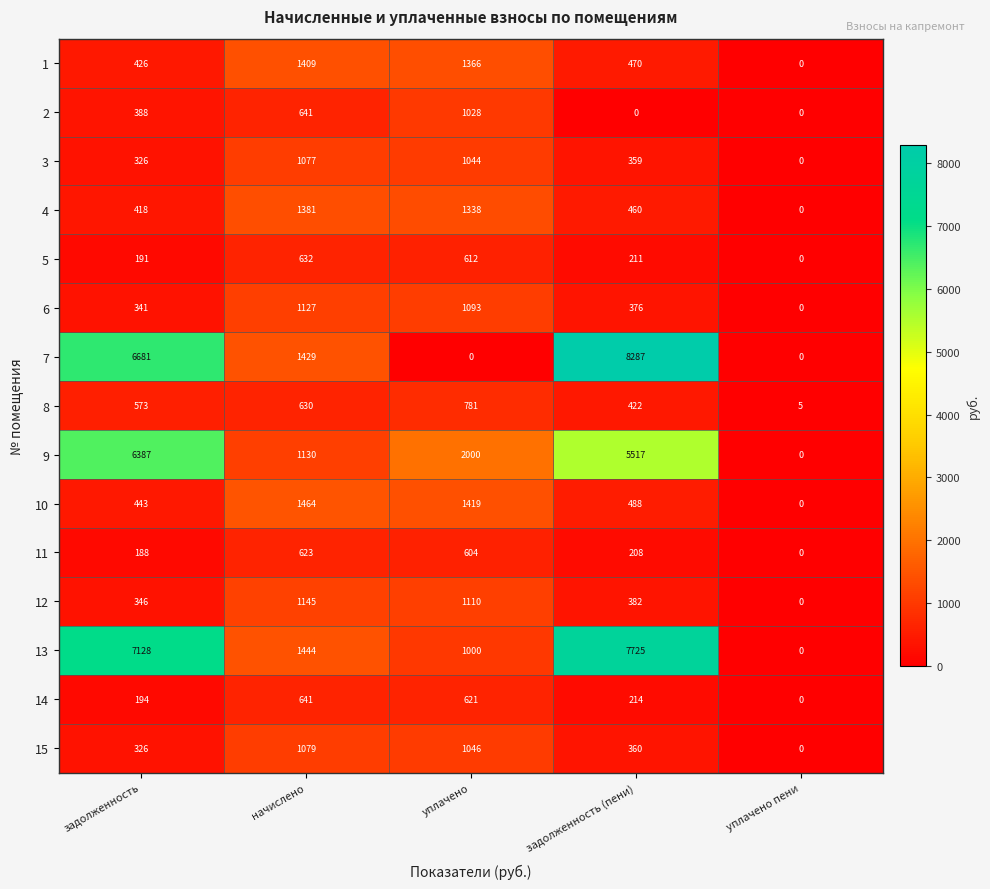

The value of 3 at задолженность (пени) is 495. True or false?

False